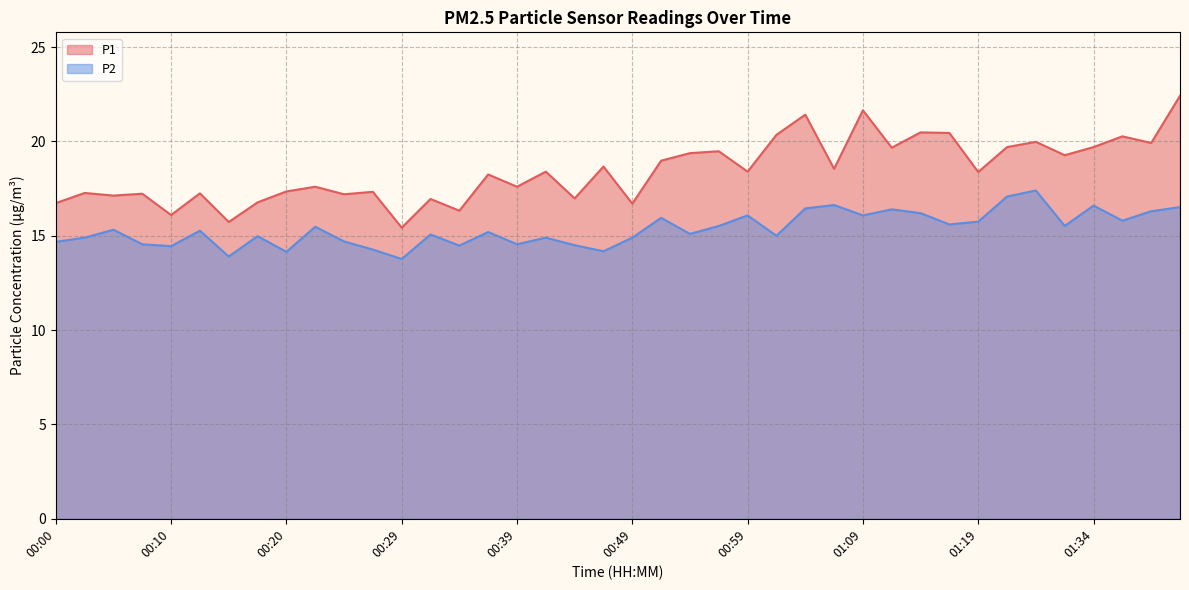

What is the average value of the P2 series?

15.4